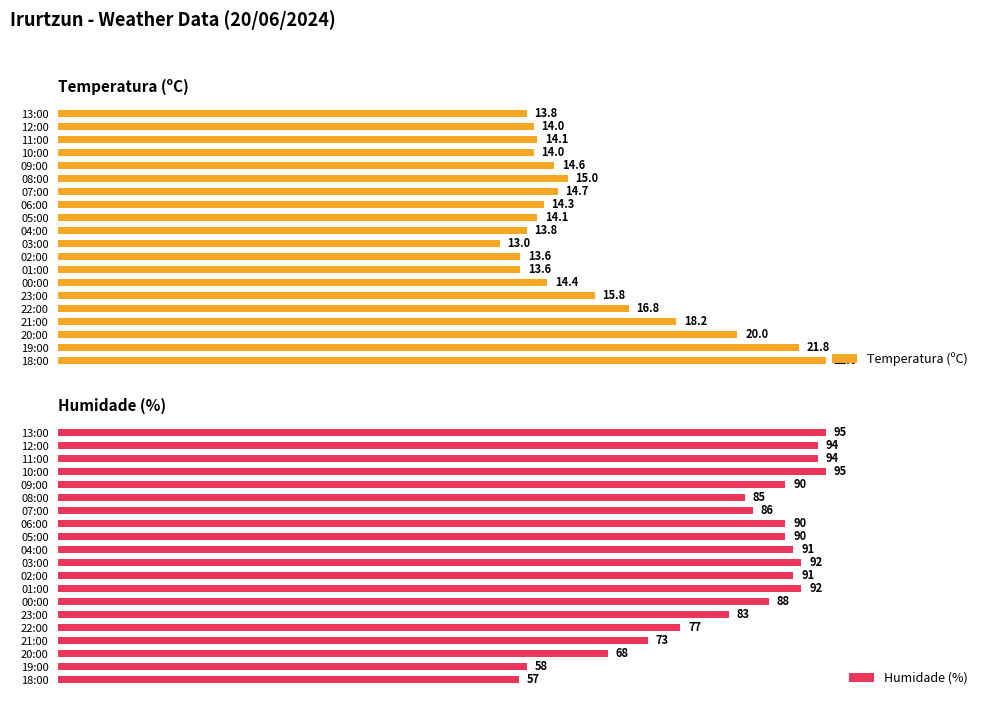

Which category has the highest value in the Temperatura (ºC) series?

18:00